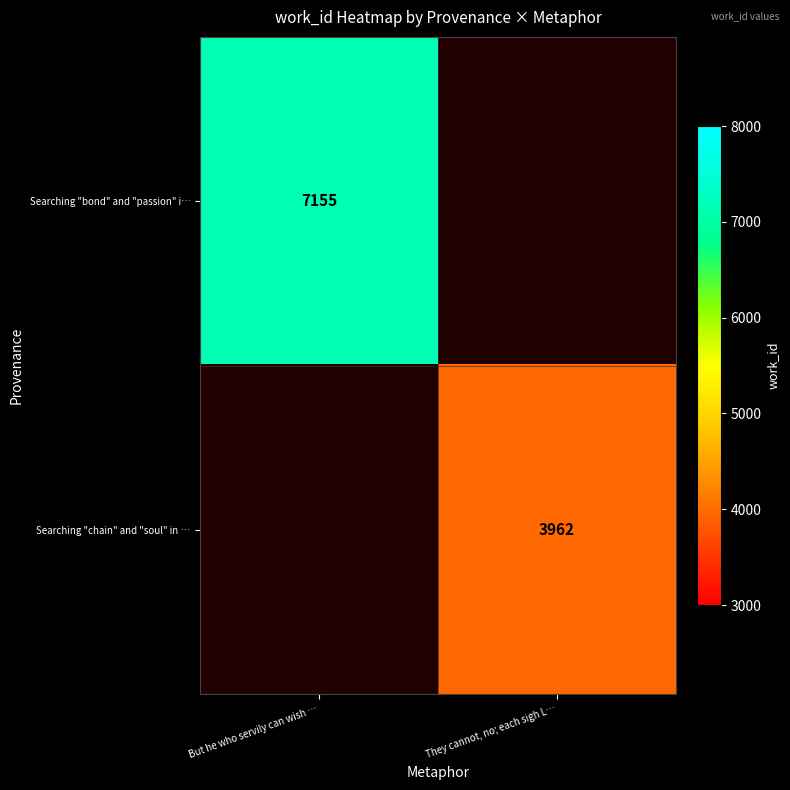

True or false: Searching "chain" and "soul" in … has a value of 7103 at They cannot, no; each sigh L….

False